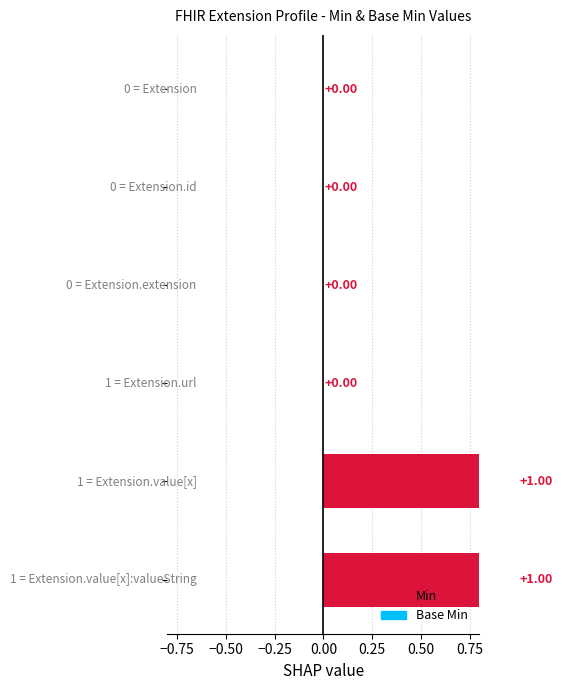

Which has a higher value, Extension.value[x] or Extension.value[x]:valueString?

Extension.value[x]